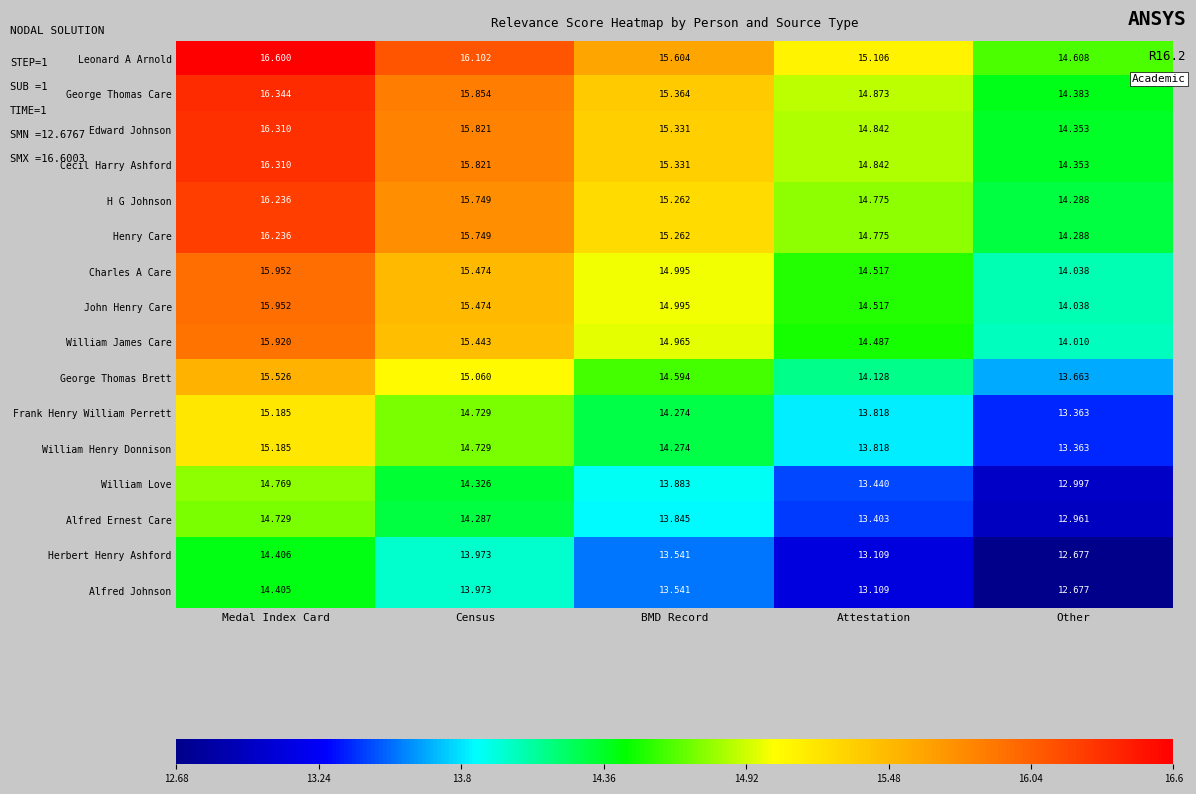

How many data points does each series have?

5